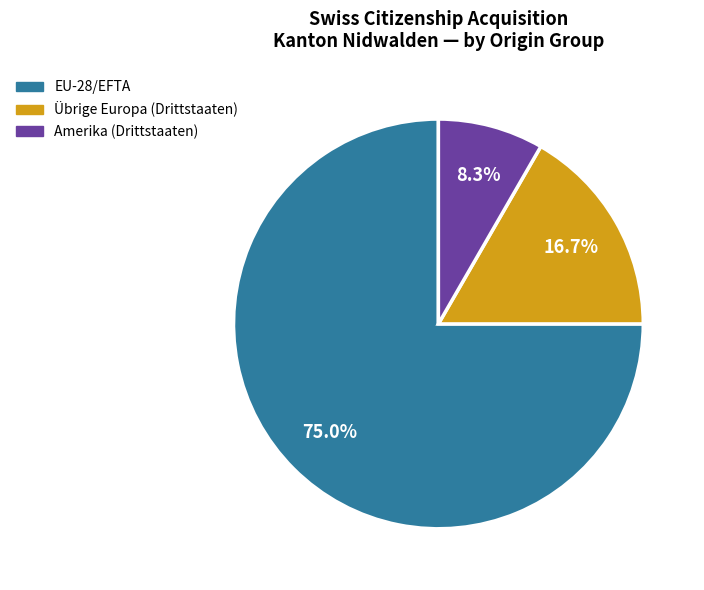

Is there a majority slice in this chart?

Yes